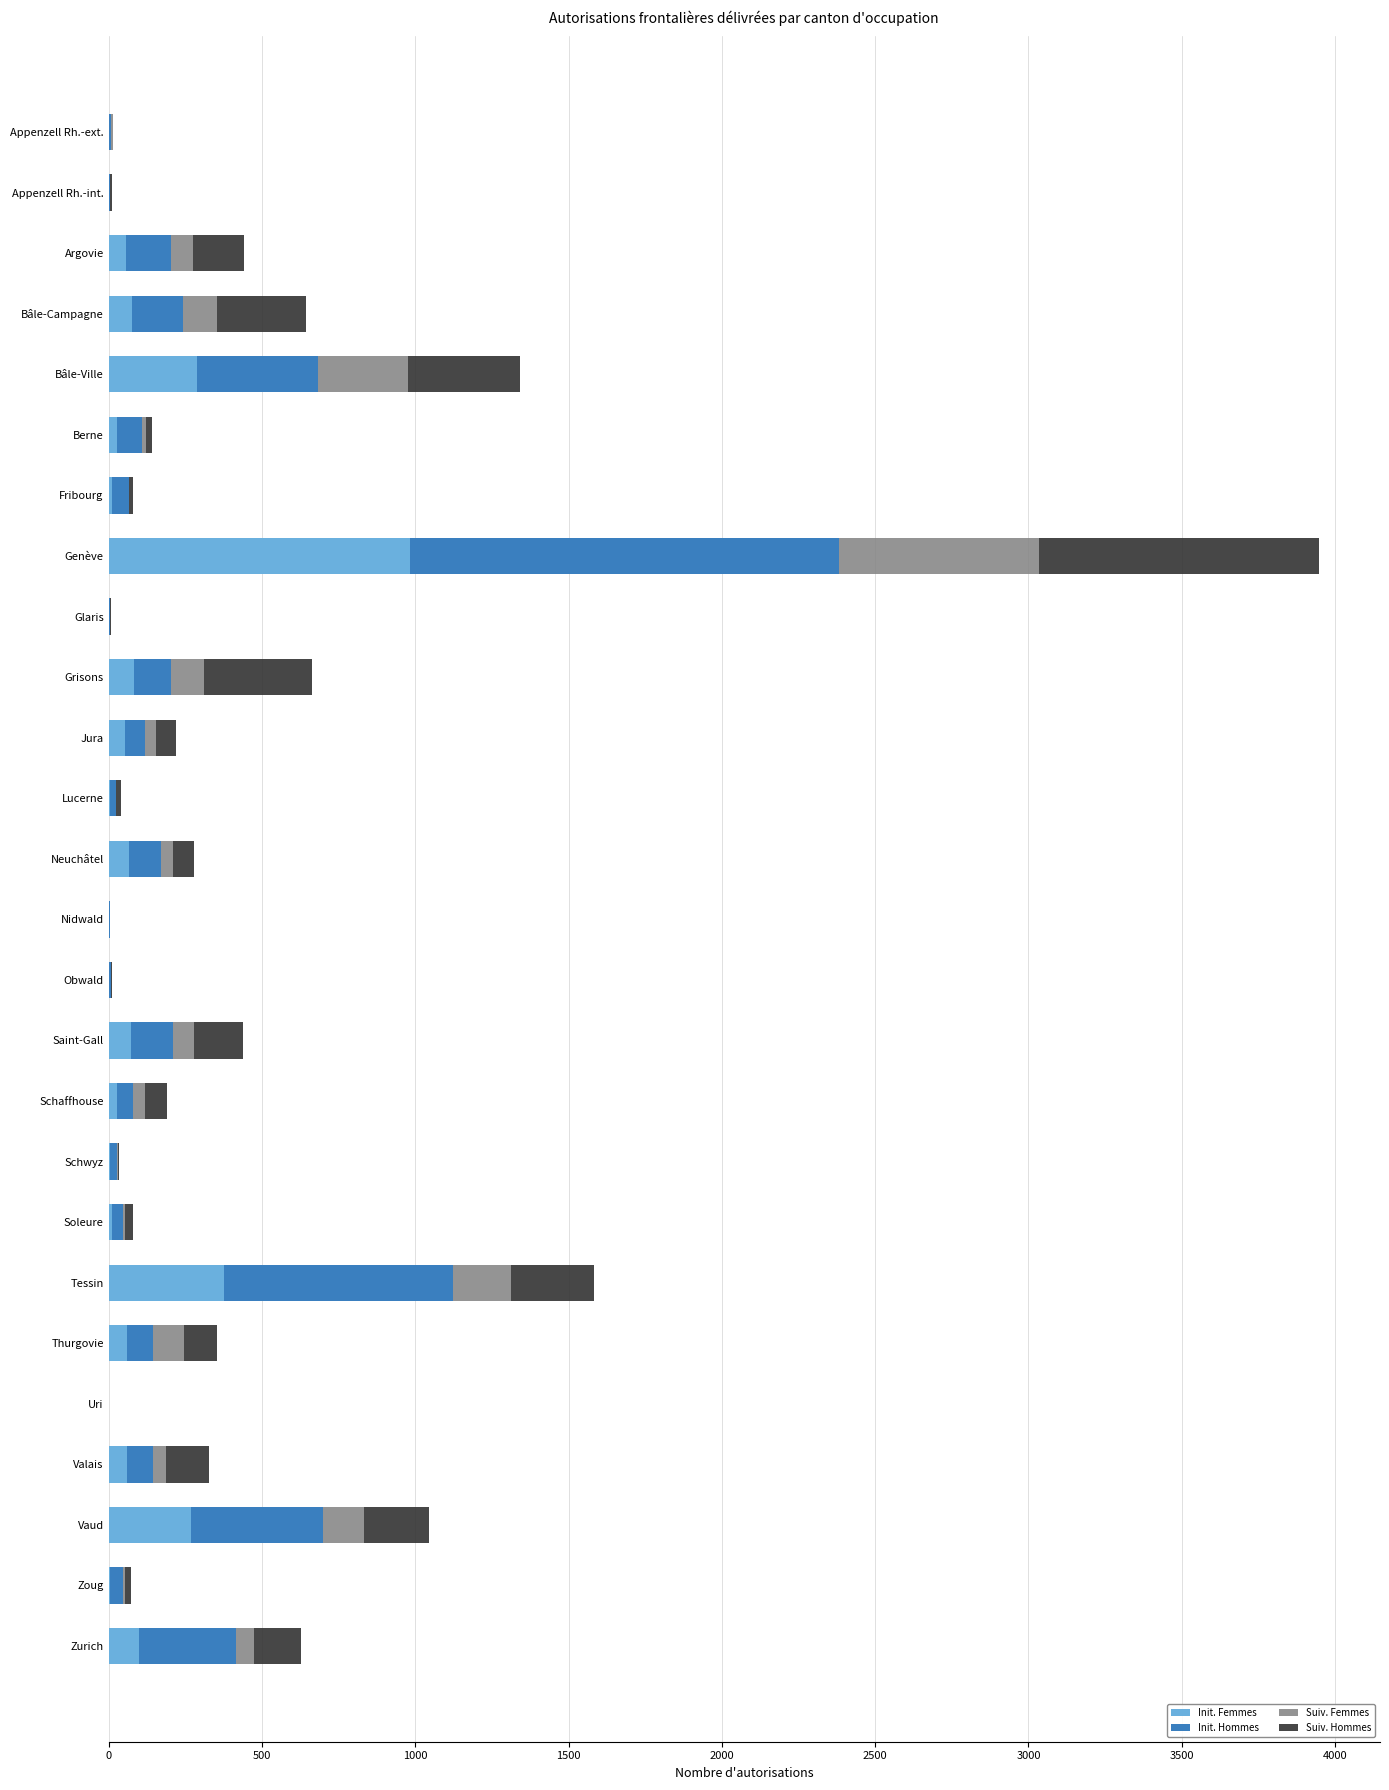

What is the total value across all series at Bâle-Ville?

1343